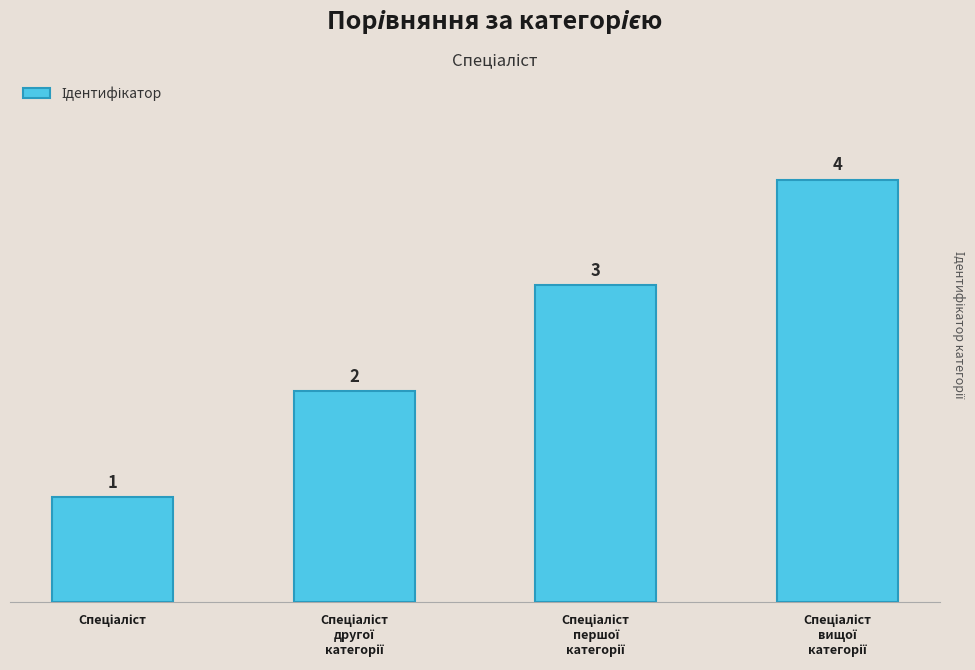

Does the chart contain any negative values?

No